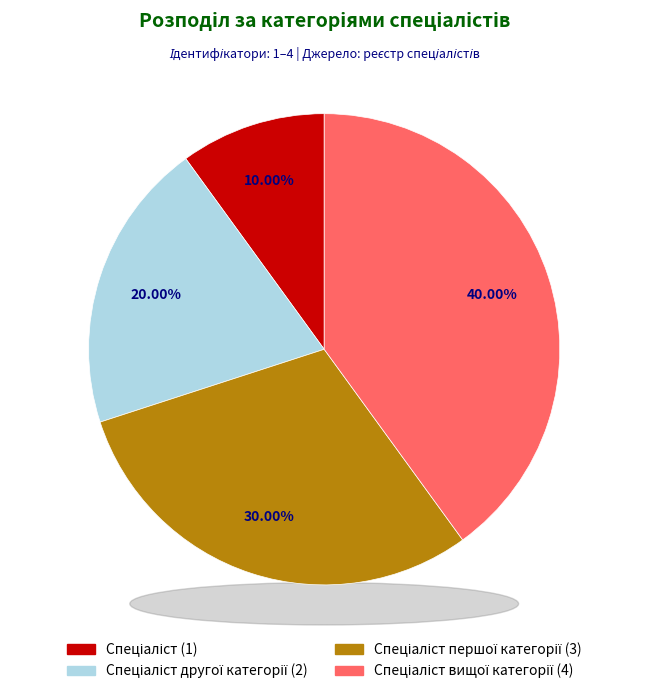

Count the number of slices in the pie.

4